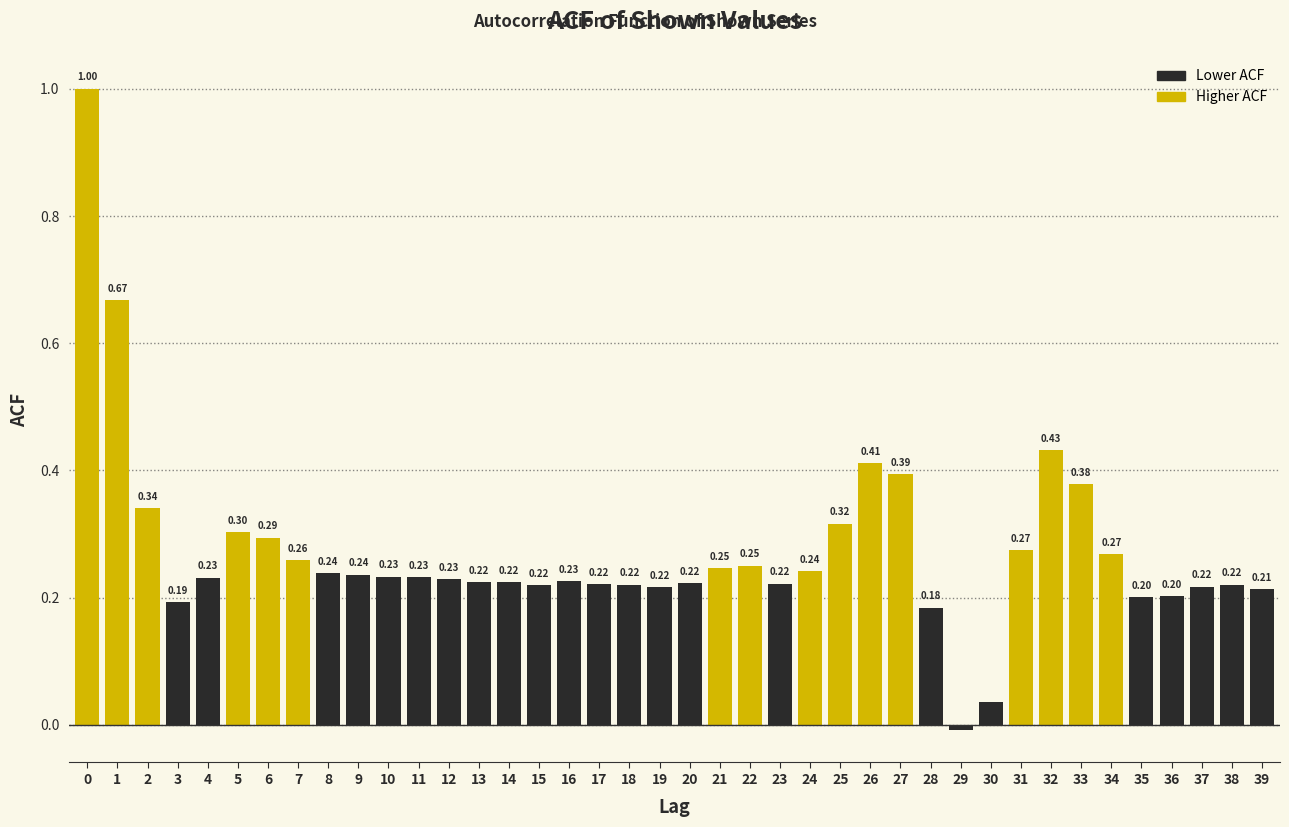

What is the sum of the values at 24 and 7?

0.5